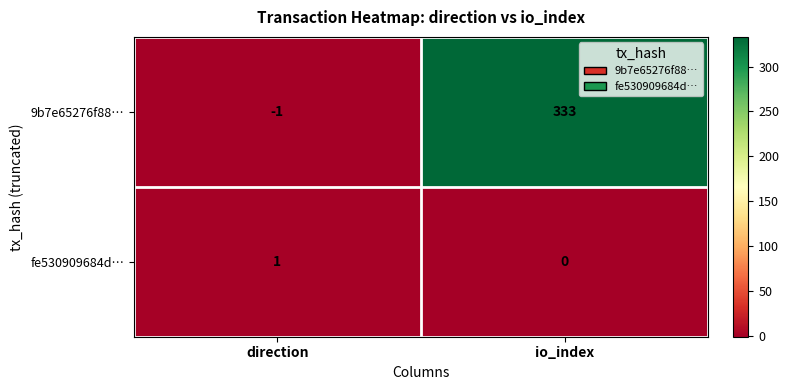

Count the number of data series in this chart.

2